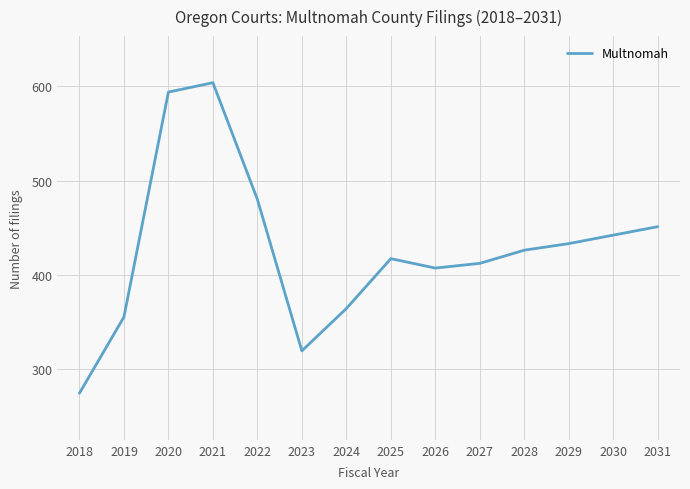

What is the difference between the second highest and second lowest values?

275